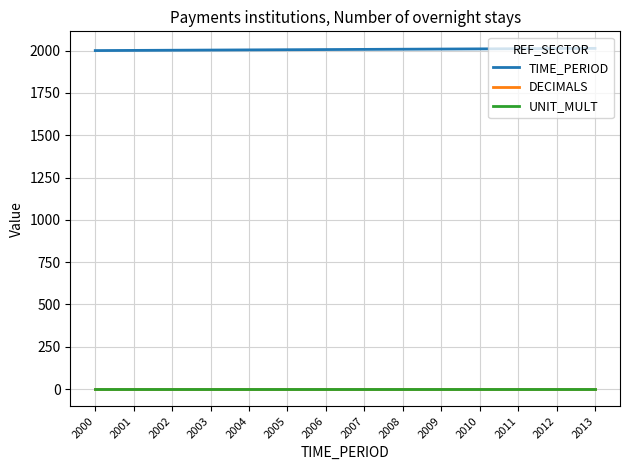

Does the chart have visible grid lines?

Yes